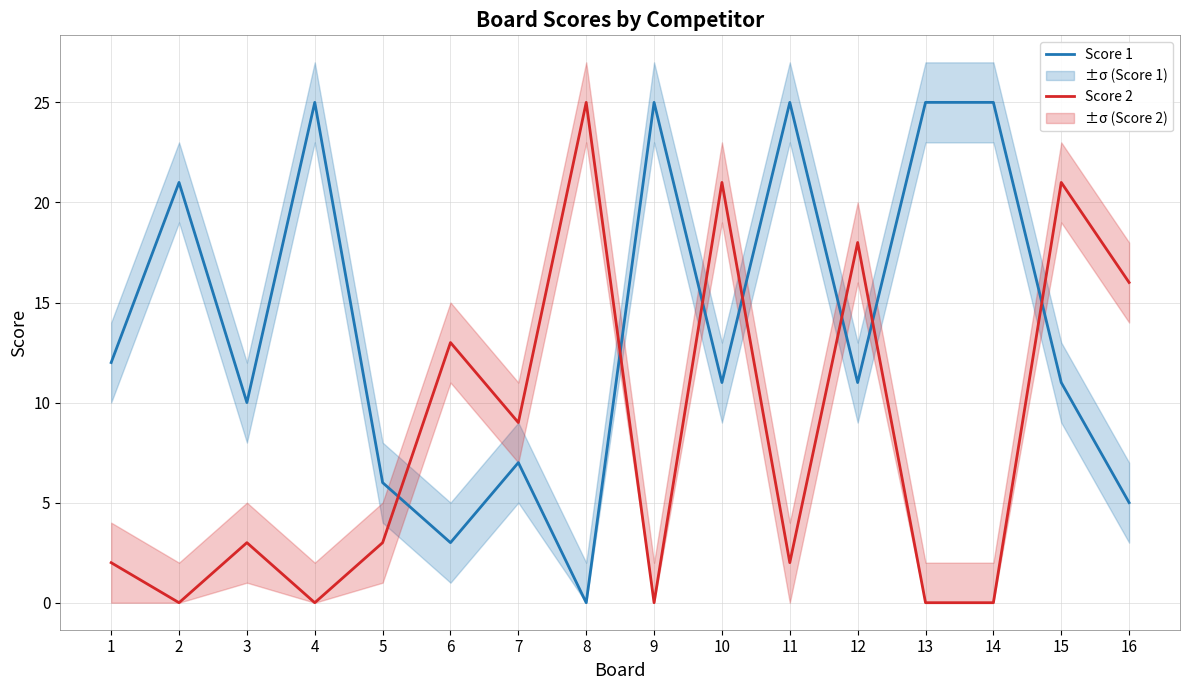

Reading left to right, what are all the values shown in this chart?

Score 1: 1=12	2=21	3=10	4=25	5=6	6=3	7=7	8=0	9=25	10=11	11=25	12=11	13=25	14=25	15=11	16=5
Score 2: 1=2	2=0	3=3	4=0	5=3	6=13	7=9	8=25	9=0	10=21	11=2	12=18	13=0	14=0	15=21	16=16